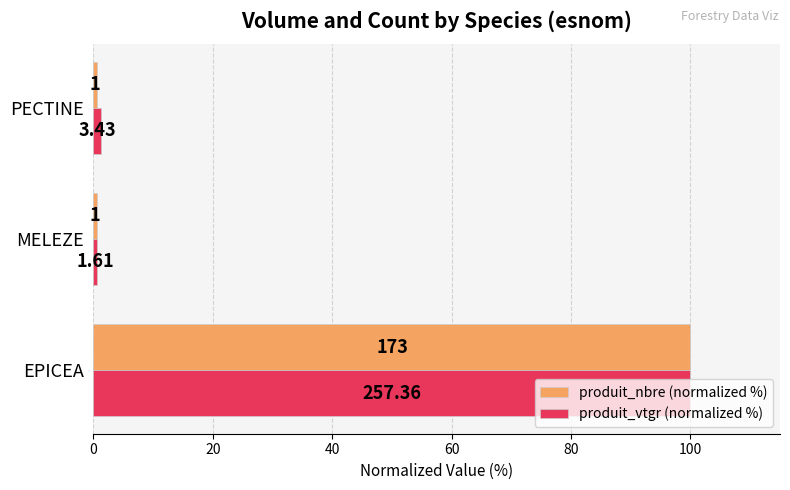

What are all the series names shown in the legend?

produit_nbre (normalized %), produit_vtgr (normalized %)